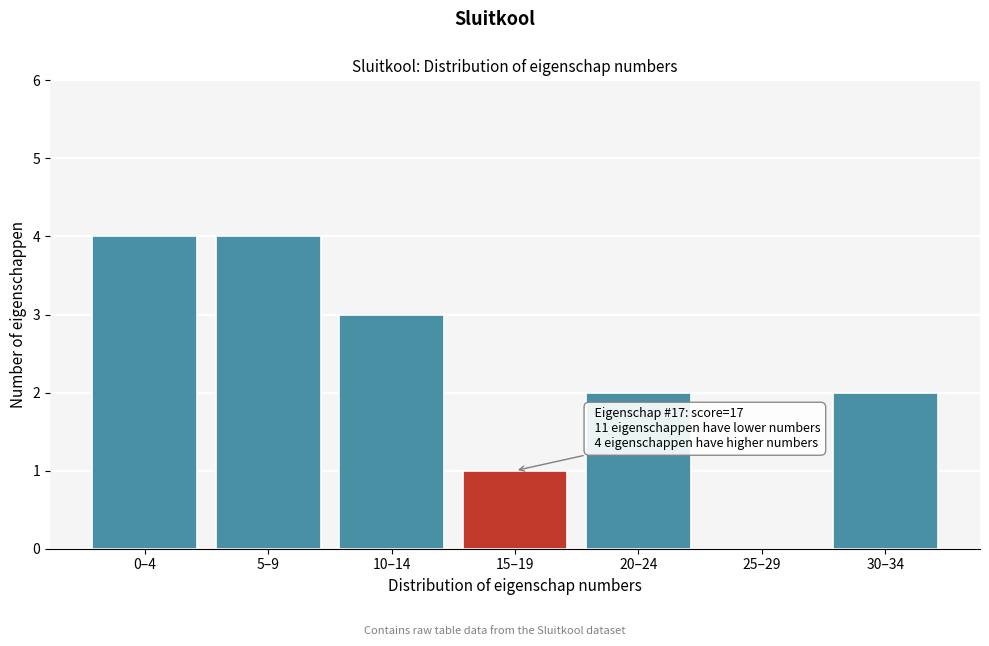

Reading left to right, what are all the values shown in this chart?

0–4=4	5–9=4	10–14=3	15–19=1	20–24=2	25–29=0	30–34=2